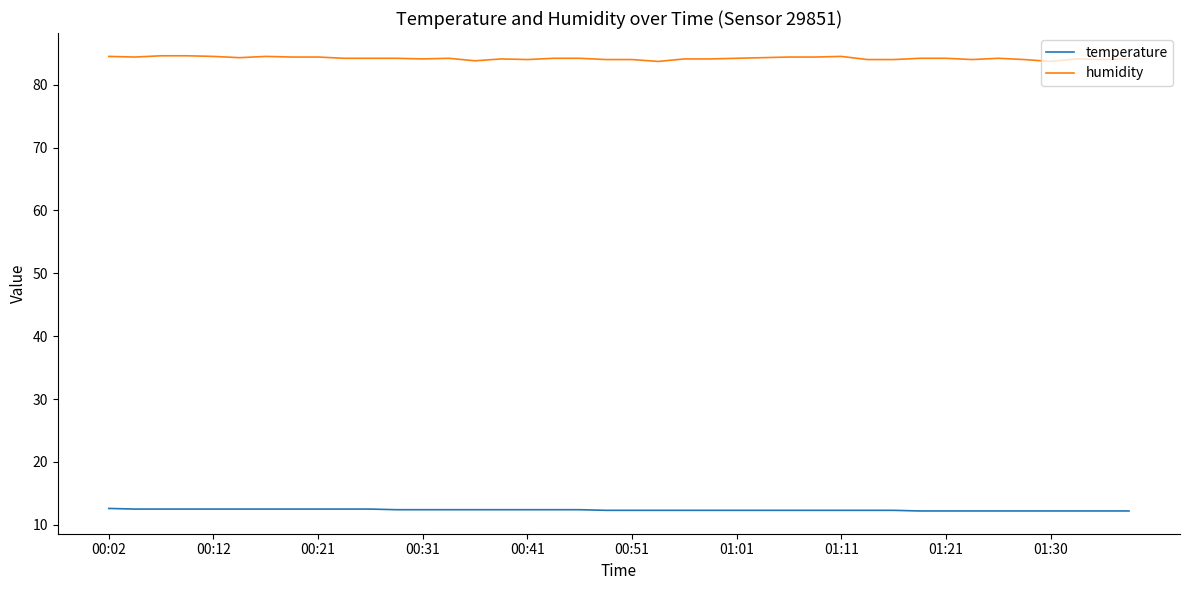

Rank the series by their average value, from highest to lowest.

humidity, temperature